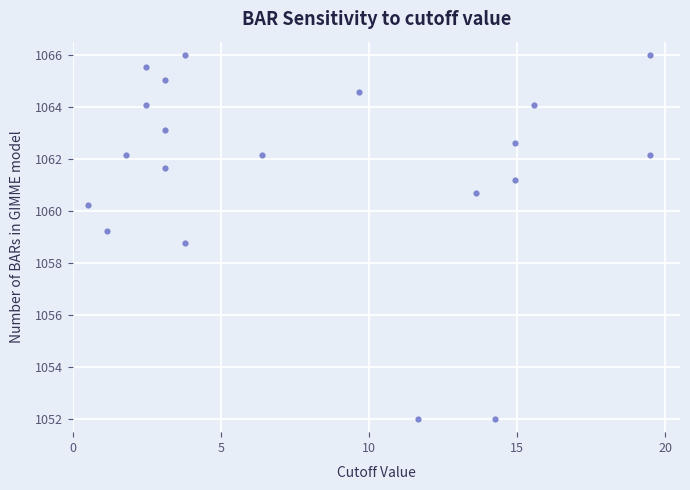

What is the range of Y values (max minus min)?

14.0